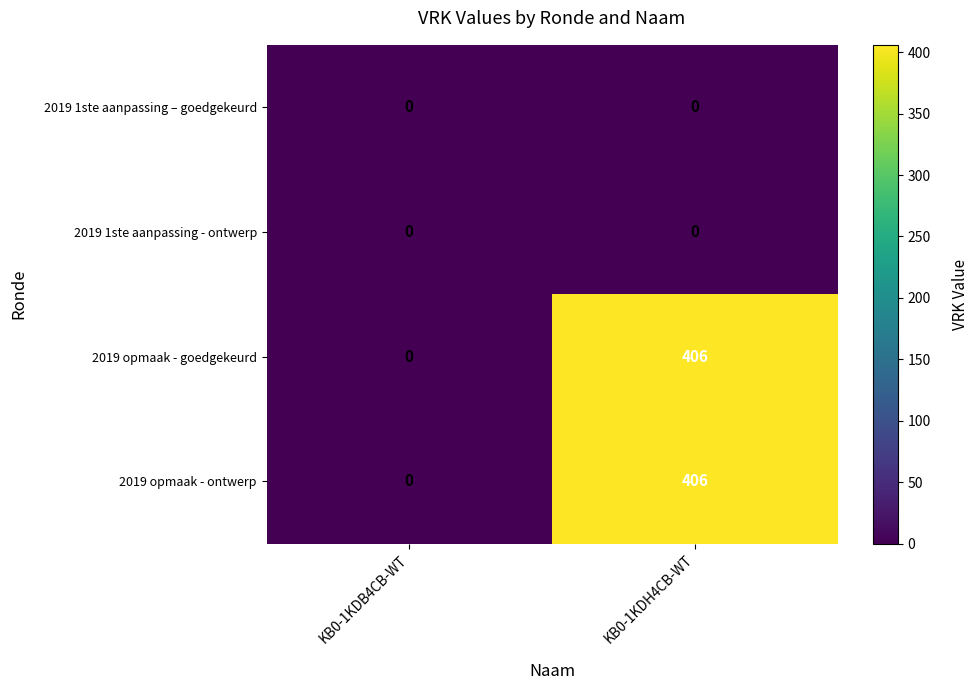

Is it true that 2019 opmaak - goedgekeurd equals 0 at KB0-1KDB4CB-WT?

True